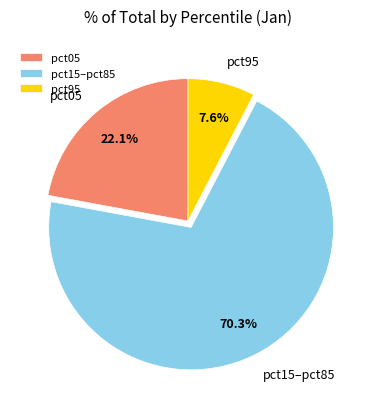

Do pct15–pct85 and pct95 together represent more than half of the pie?

Yes